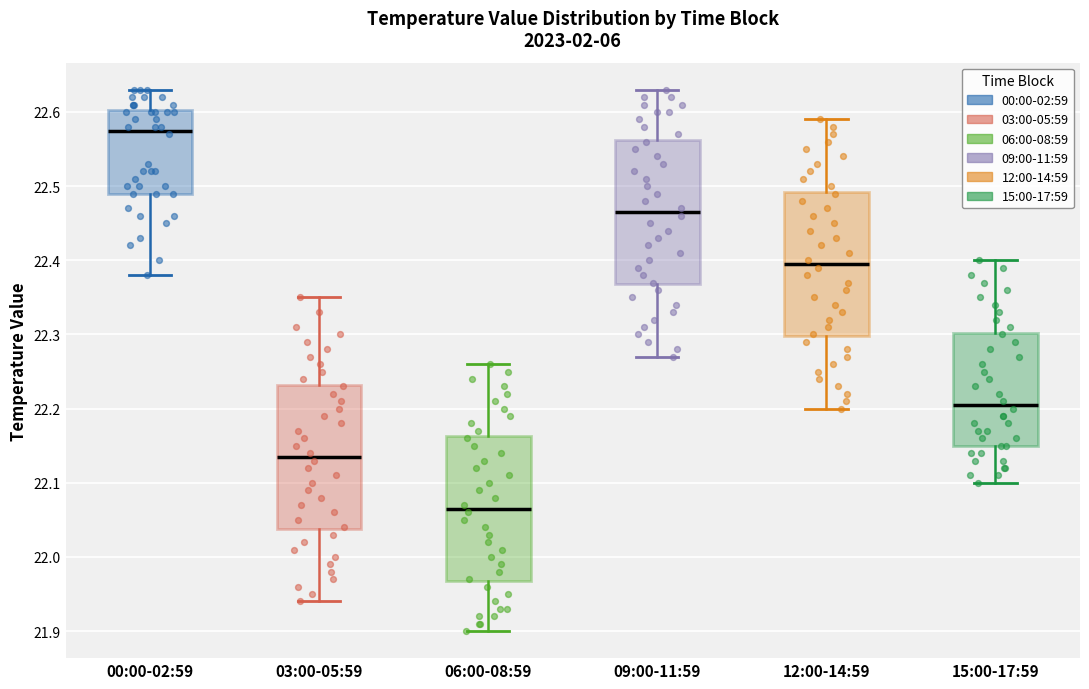

Which box has the lowest median line?

06:00-08:59